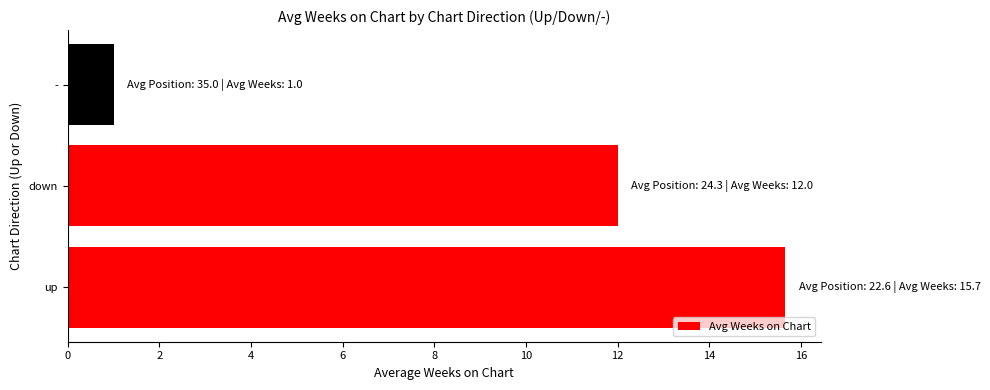

List the labels in order of value, smallest first.

-, down, up